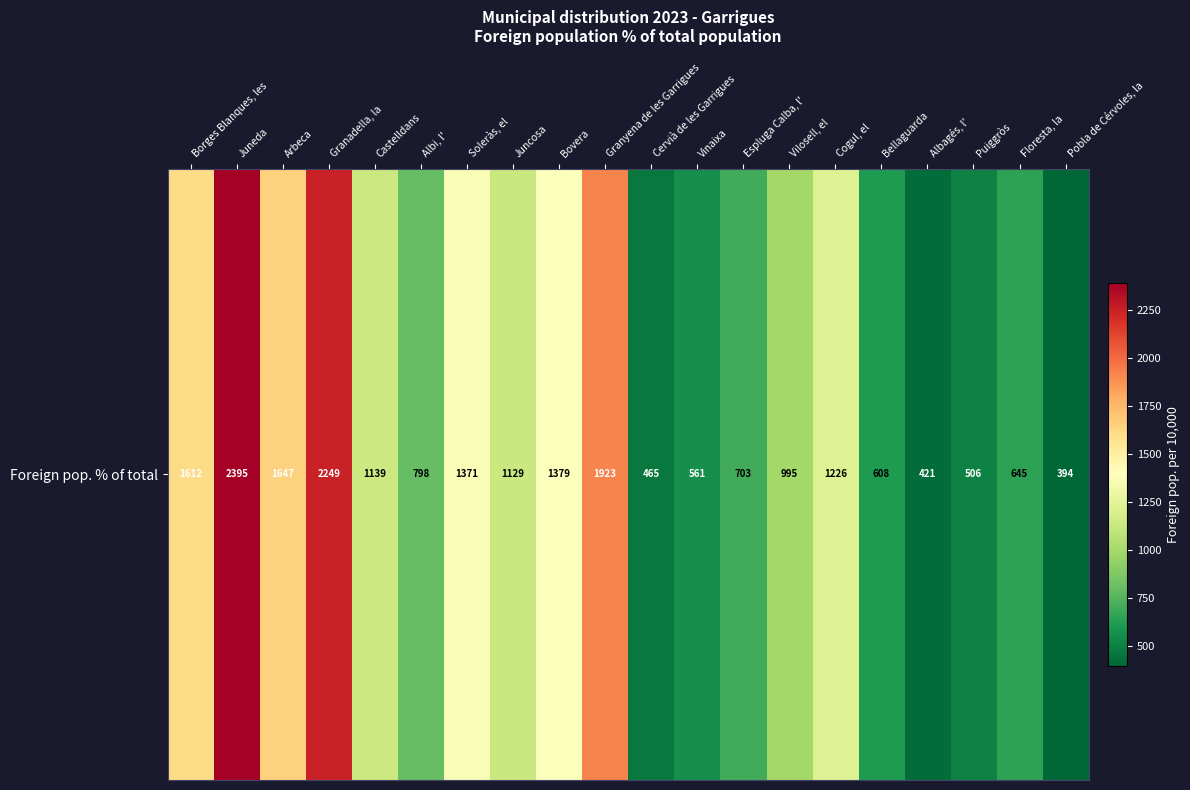

The chart shows a value of 561 at Vinaixa. True or false?

True